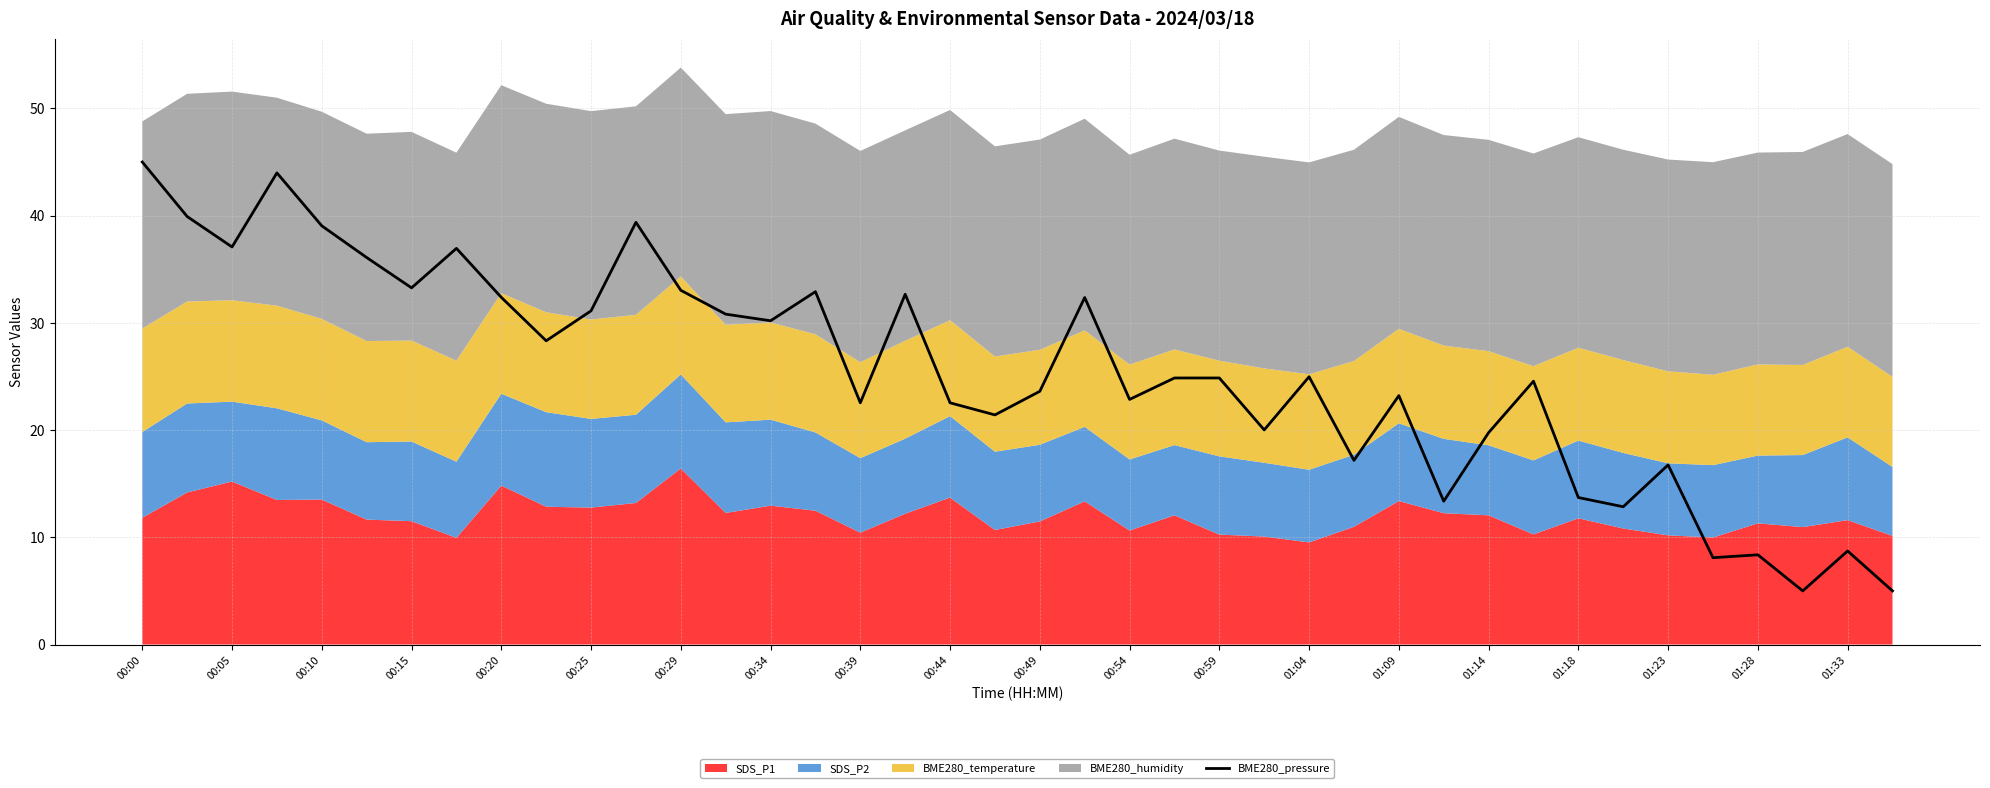

What is the value of the 12th point from the left?

39.4